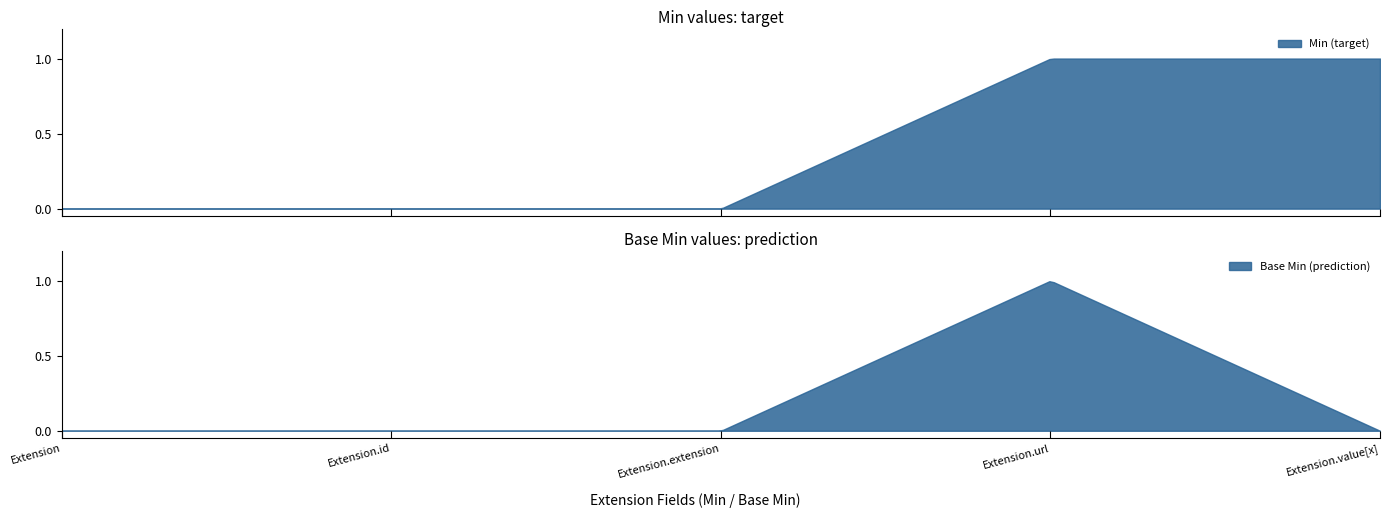

True or false: Base Min (target) and Base Min (prediction) cross at least once.

False